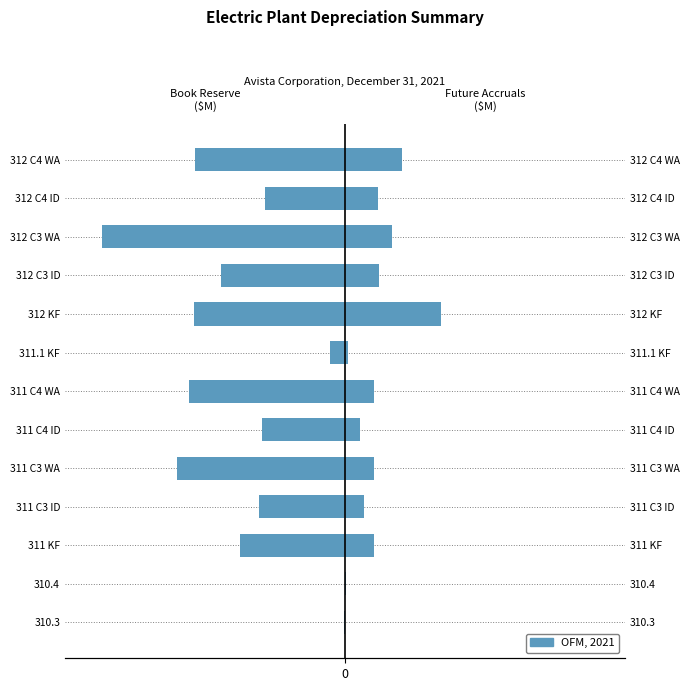

Which series changed the most between 310.3 and 310.4?

Future Accruals